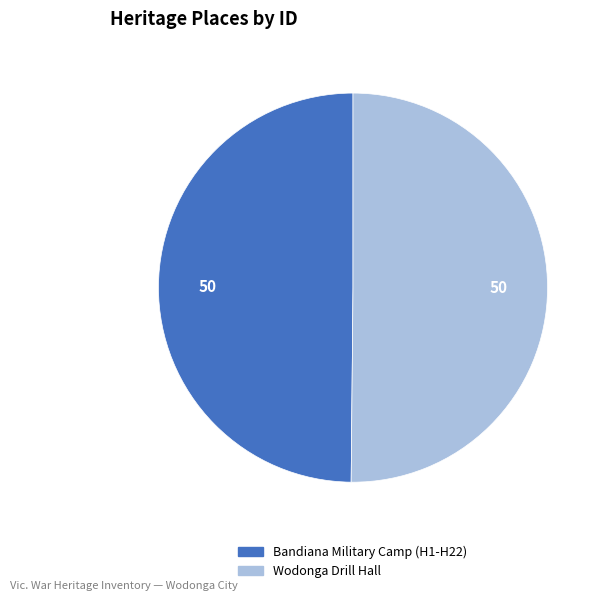

True or false: Bandiana Military Camp (H1-H22) accounts for 62% of the total.

False